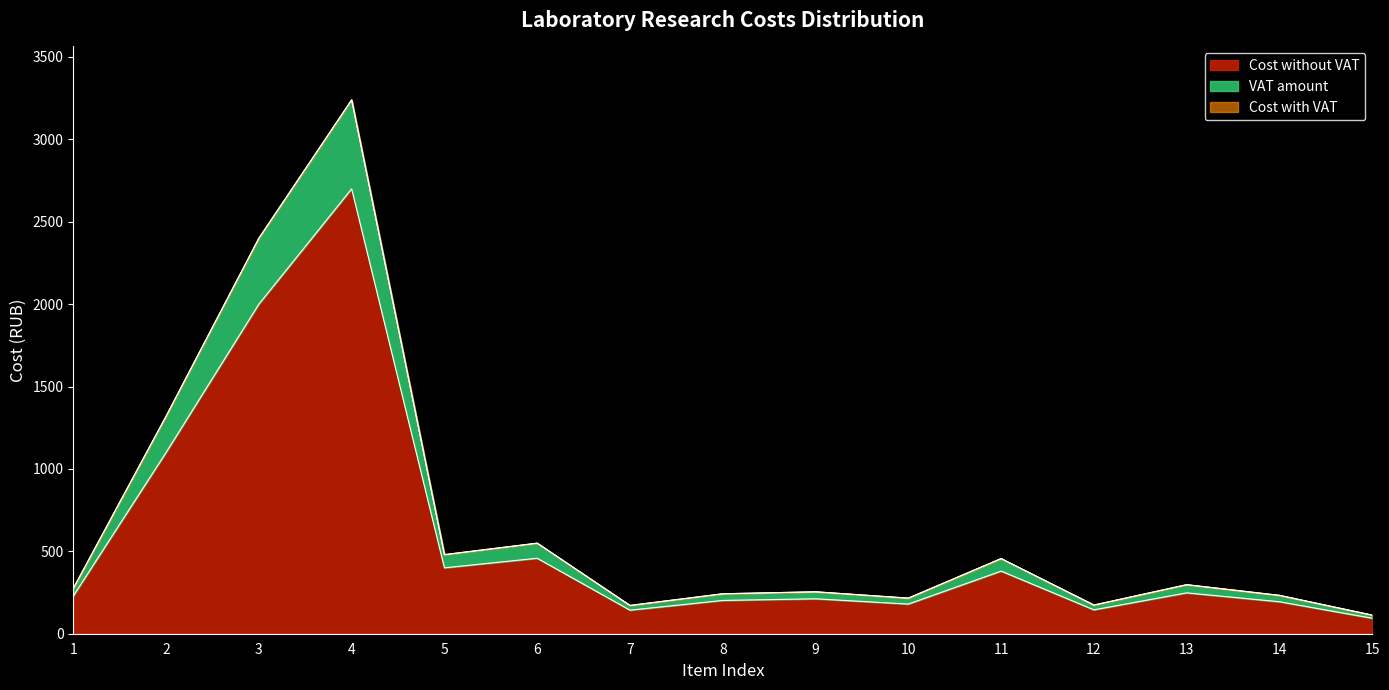

Reading left to right, transcribe all the data shown in this chart.

Cost without VAT: 1=229.0	2=1100.0	3=2000.0	4=2700.0	5=400.0	6=458.0	7=143.0	8=202.0	9=212.0	10=180.0	11=380.0	12=145.0	13=248.0	14=194.0	15=94.0
VAT amount: 1=274.8	2=1320.0	3=2400.0	4=3240.0	5=480.0	6=549.6	7=171.6	8=242.4	9=254.4	10=216.0	11=456.0	12=174.0	13=297.6	14=232.8	15=112.8
Cost with VAT: 1=274.8	2=1320.0	3=2400.0	4=3240.0	5=480.0	6=549.6	7=171.6	8=242.4	9=254.4	10=216.0	11=456.0	12=174.0	13=297.6	14=232.8	15=112.8